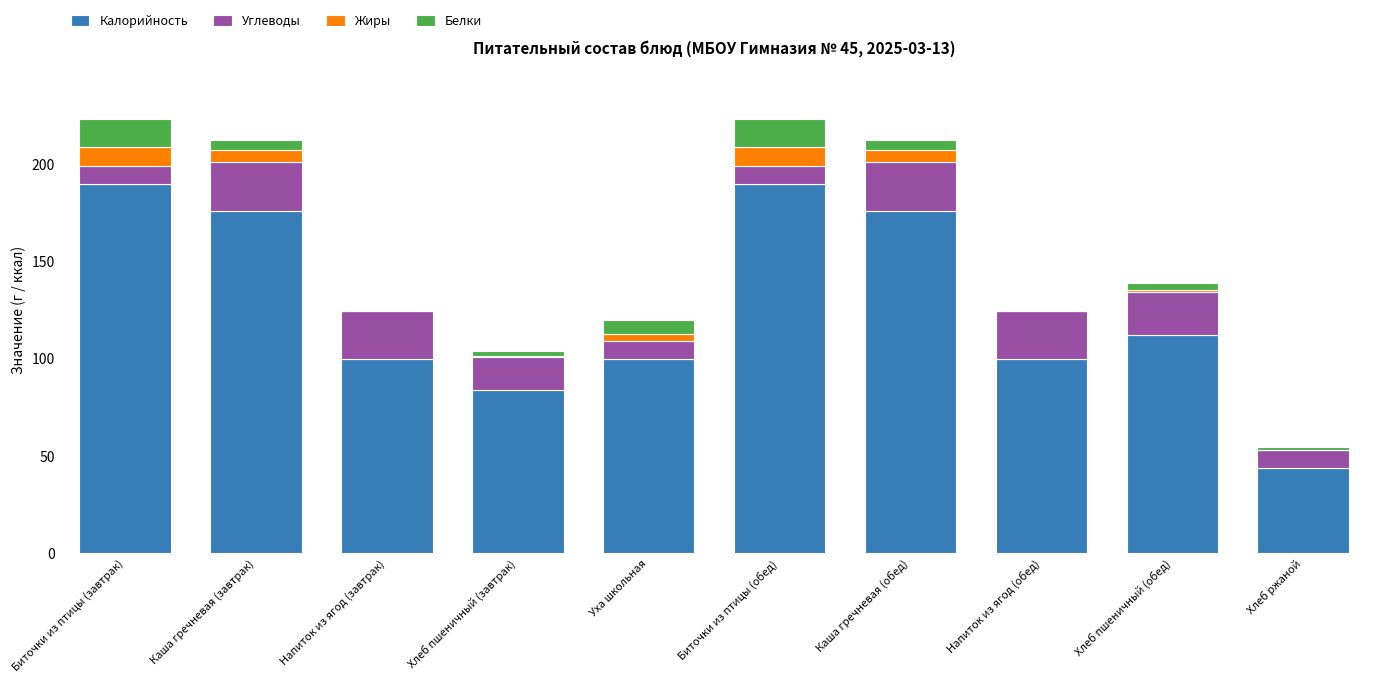

What is the total value across all series at Биточки из птицы (обед)?

223.2